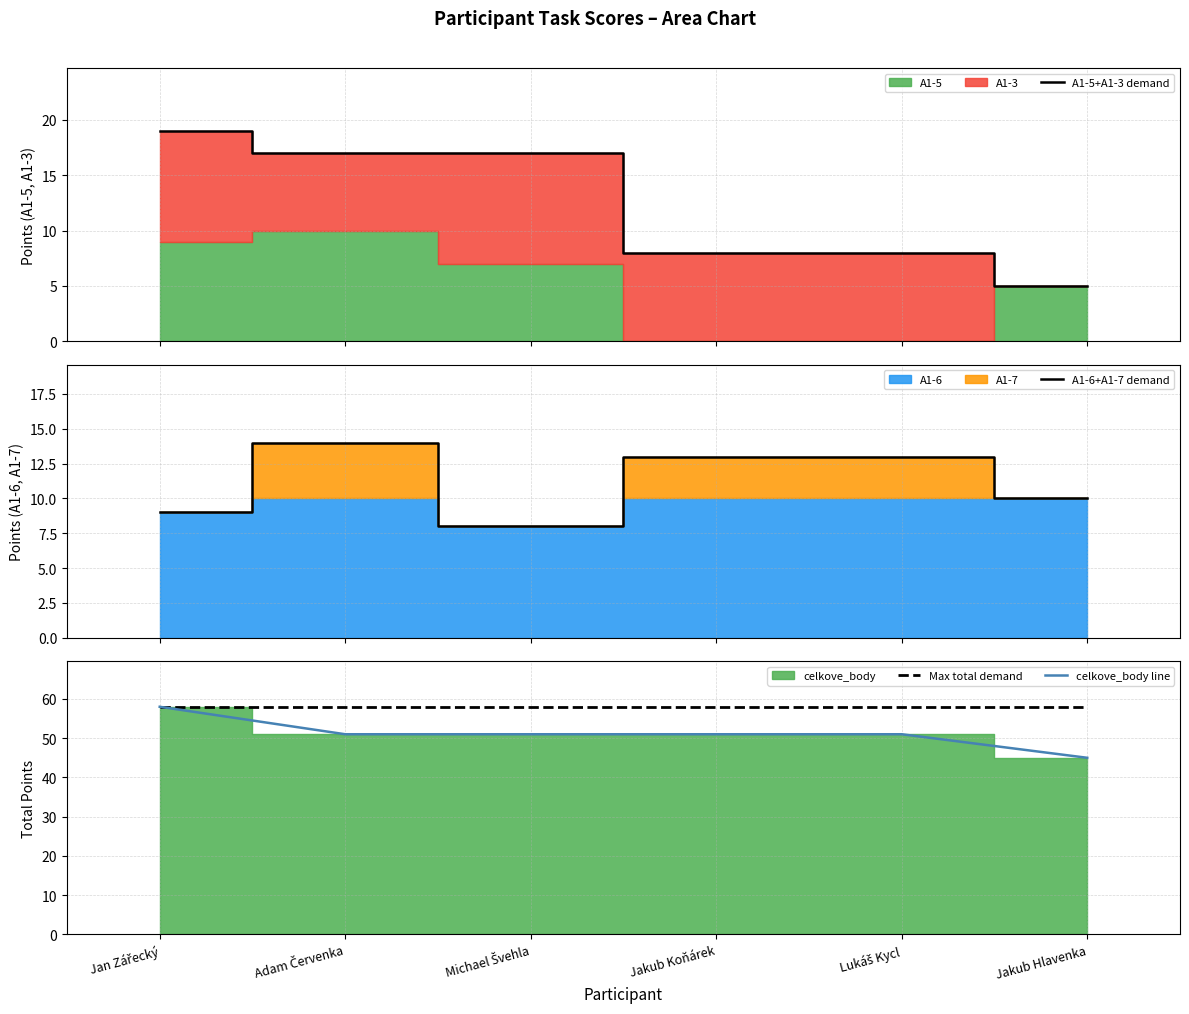

What is the minimum value for Max total demand?

58